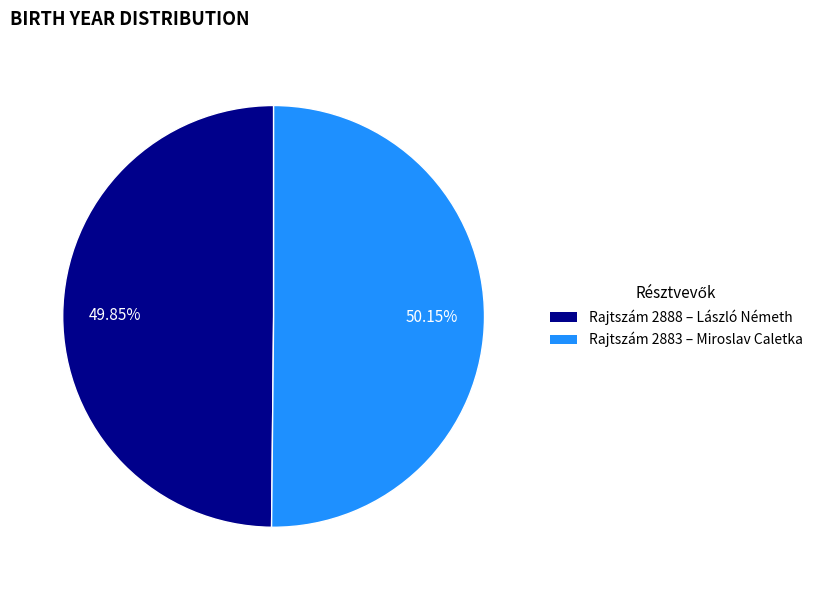

Does any single category account for the majority?

Yes